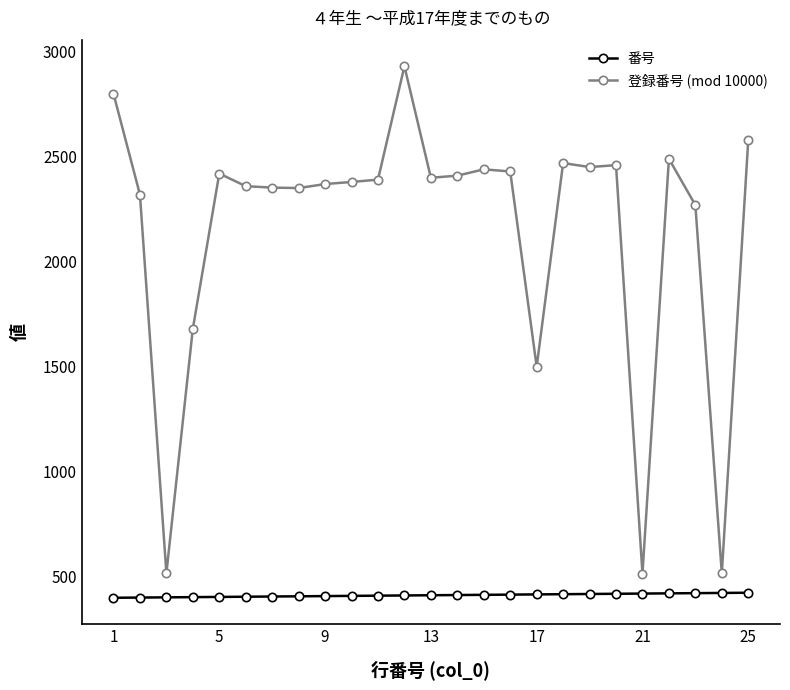

What is the minimum value shown in the chart?

401